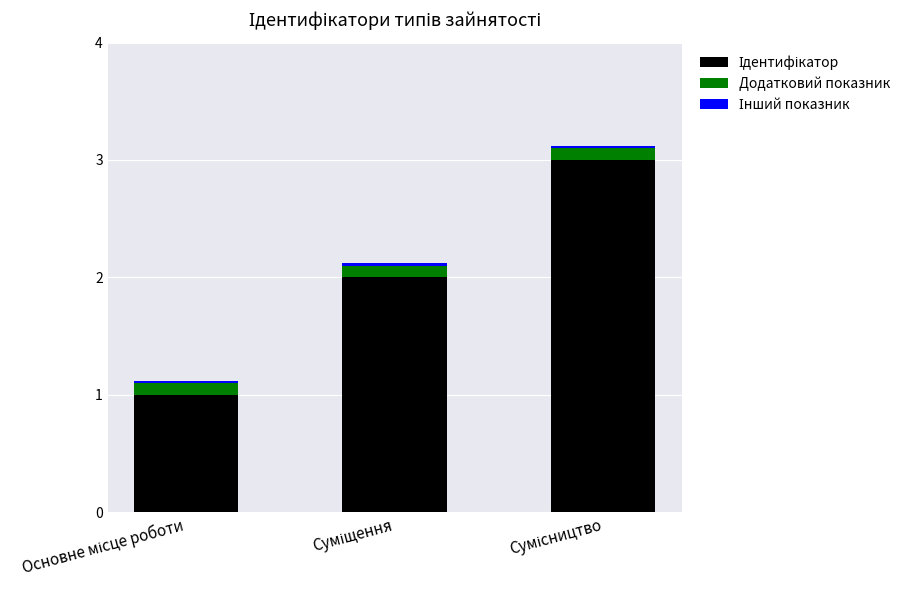

Which series has the largest total across all categories?

Ідентифікатор